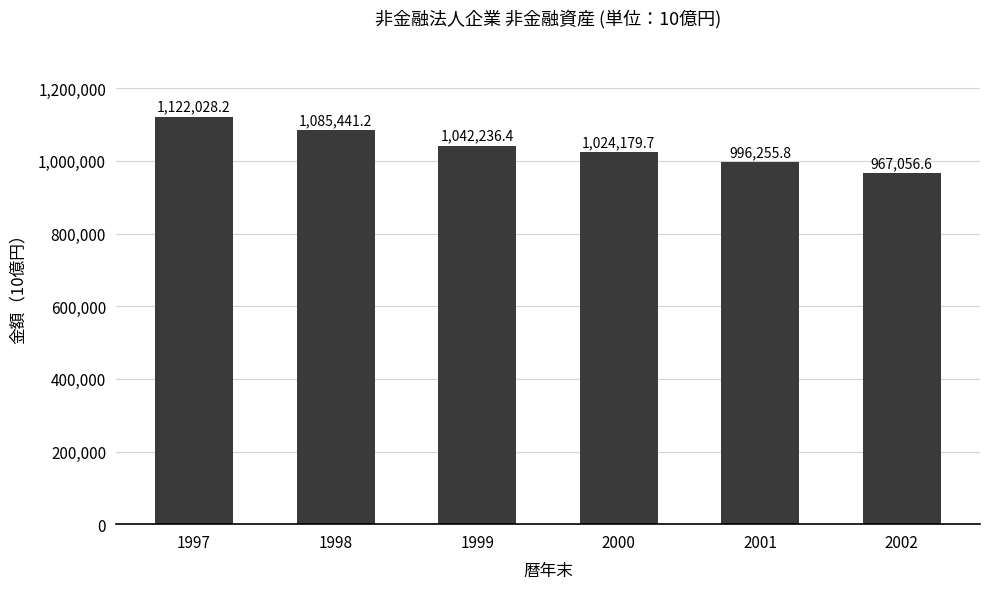

Reading left to right, transcribe all the data shown in this chart.

1997=1122028.2	1998=1085441.2	1999=1042236.4	2000=1024179.7	2001=996255.8	2002=967056.6